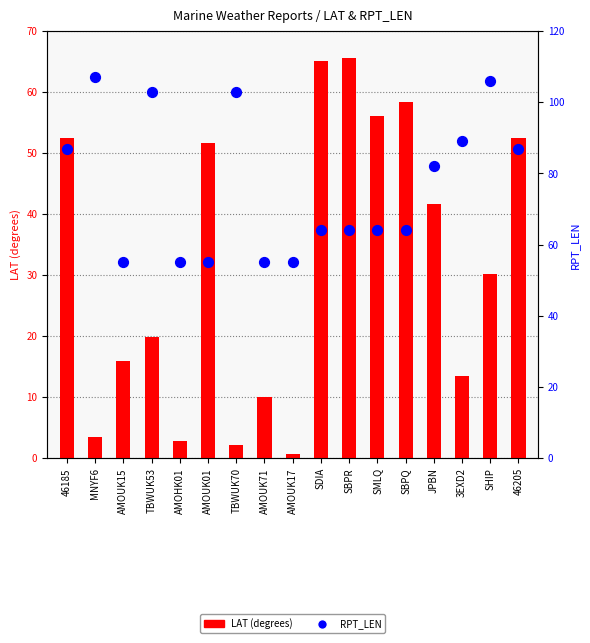

Which series has the largest total across all categories?

RPT_LEN